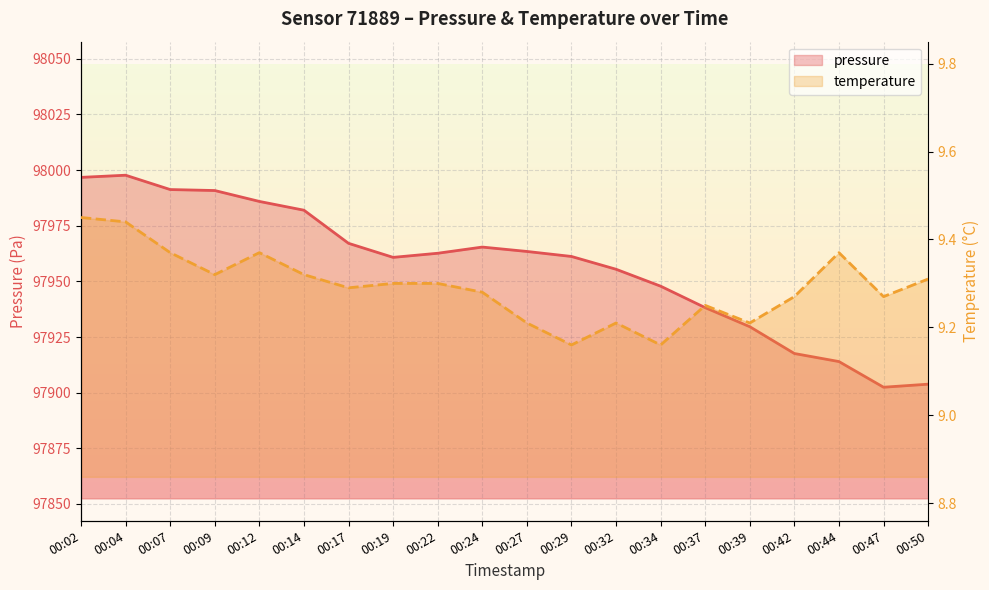

What are all the series names shown in the legend?

pressure, temperature